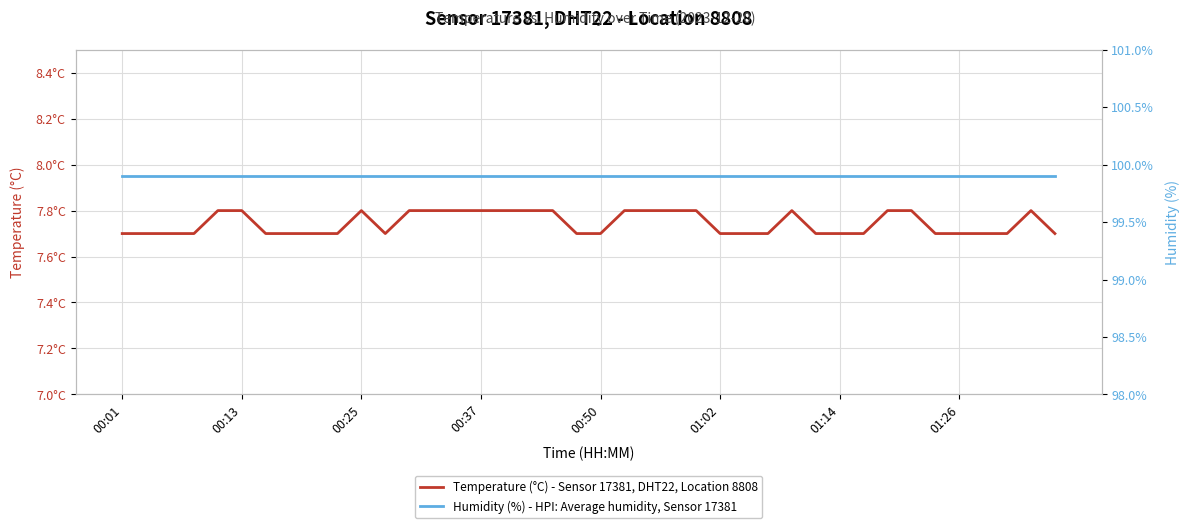

What is the difference between the second highest and second lowest values in the Temperature (°C) - Sensor 17381, DHT22, Location 8808 series?

0.1